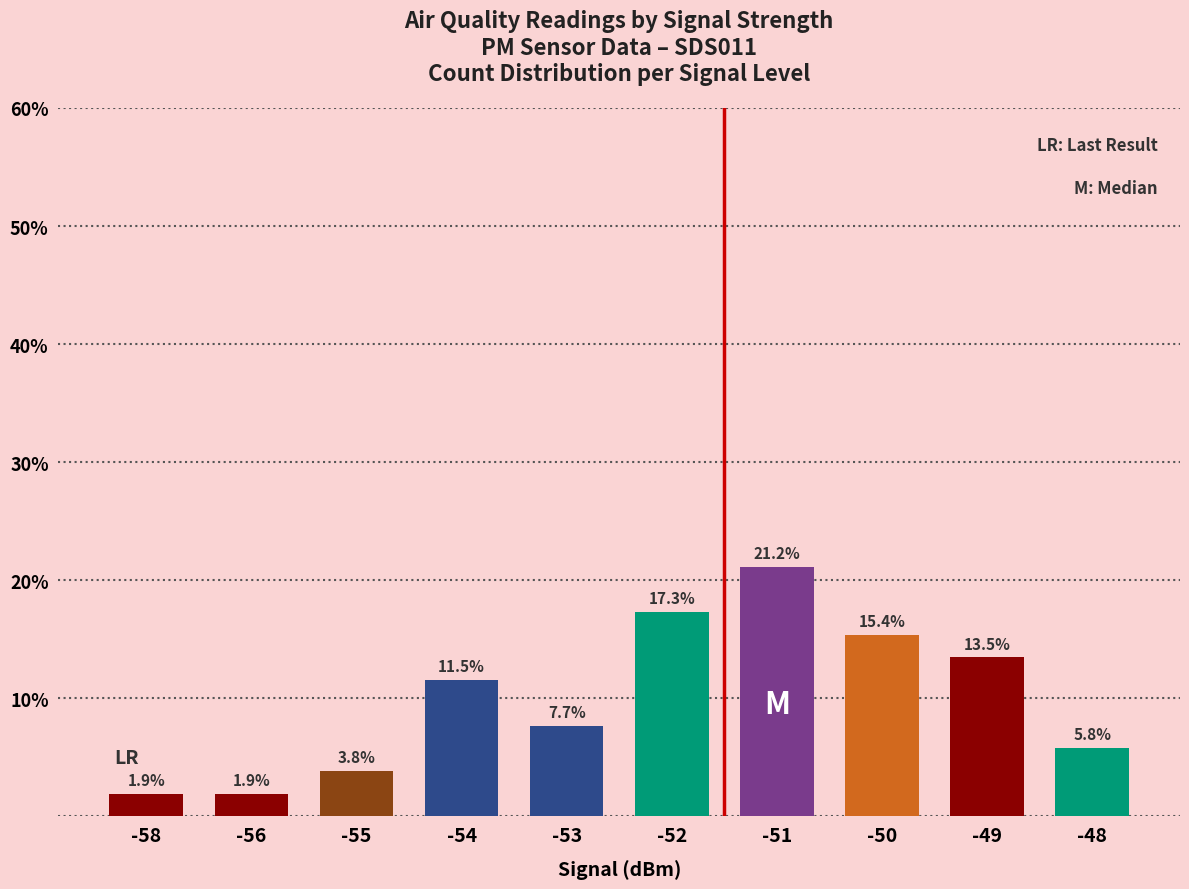

What is the maximum value shown in the chart?

21.2